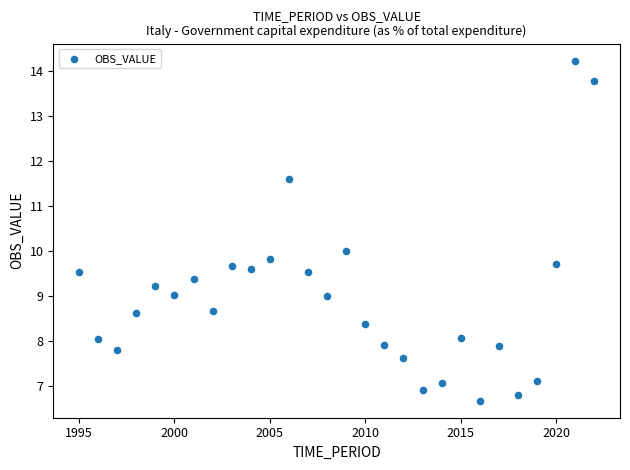

What is the range of X values (max minus min)?

27.0